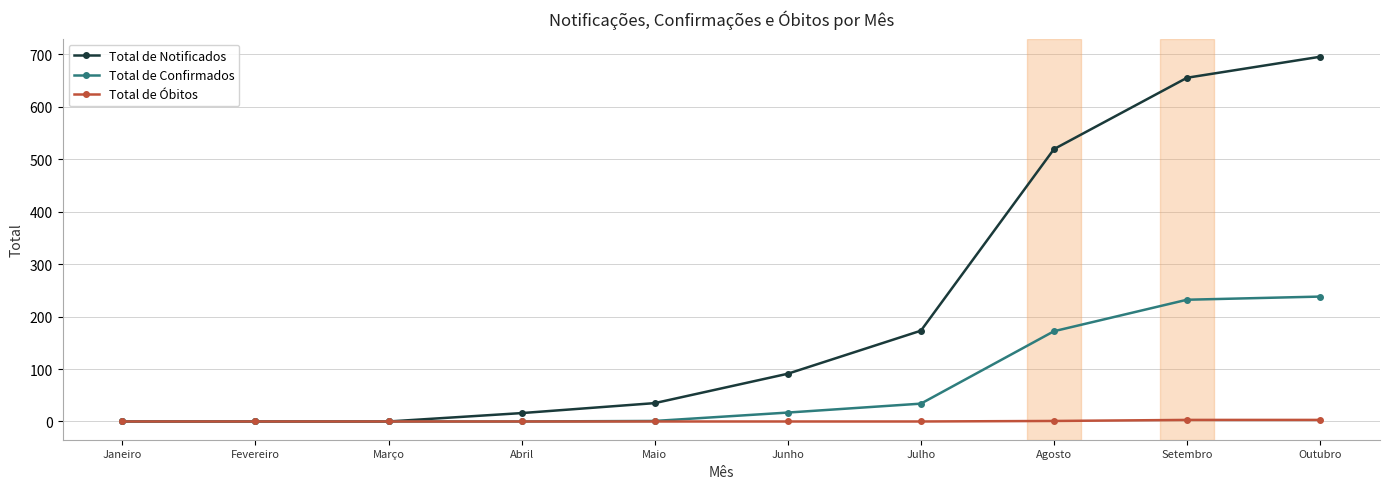

What is the highest value of the Total de Óbitos series?

3